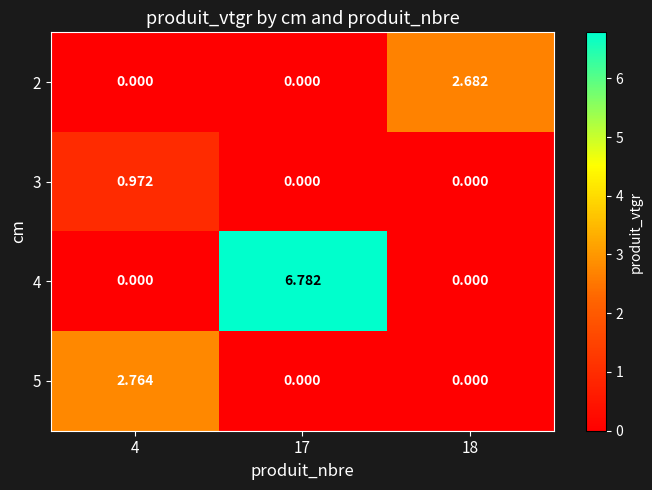

Count the number of data series in this chart.

4